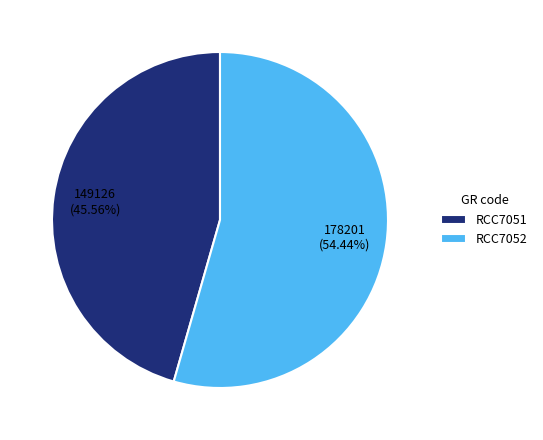

Does RCC7052 represent more than half of the total?

Yes